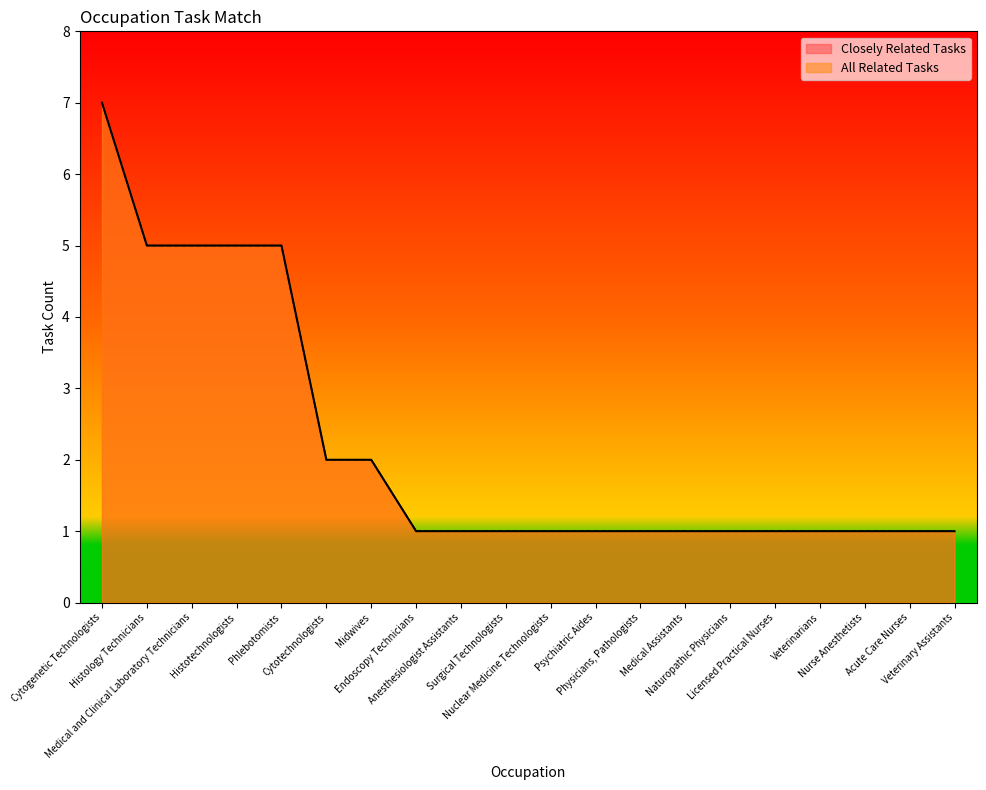

True or false: Closely Related Tasks and All Related Tasks cross at least once.

False